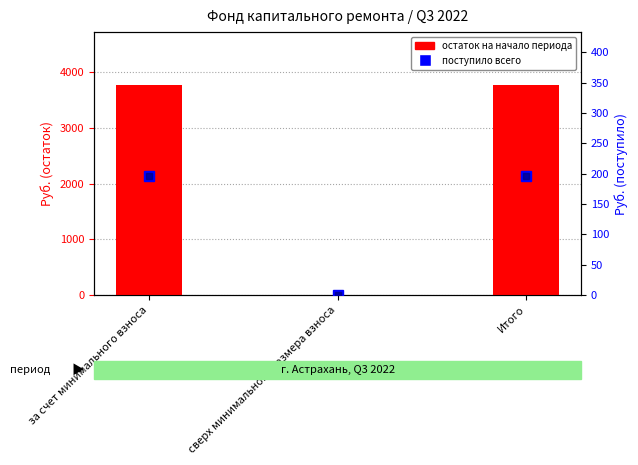

Which has a higher value, сверх минимального размера взноса or за счет минимального взноса?

за счет минимального взноса